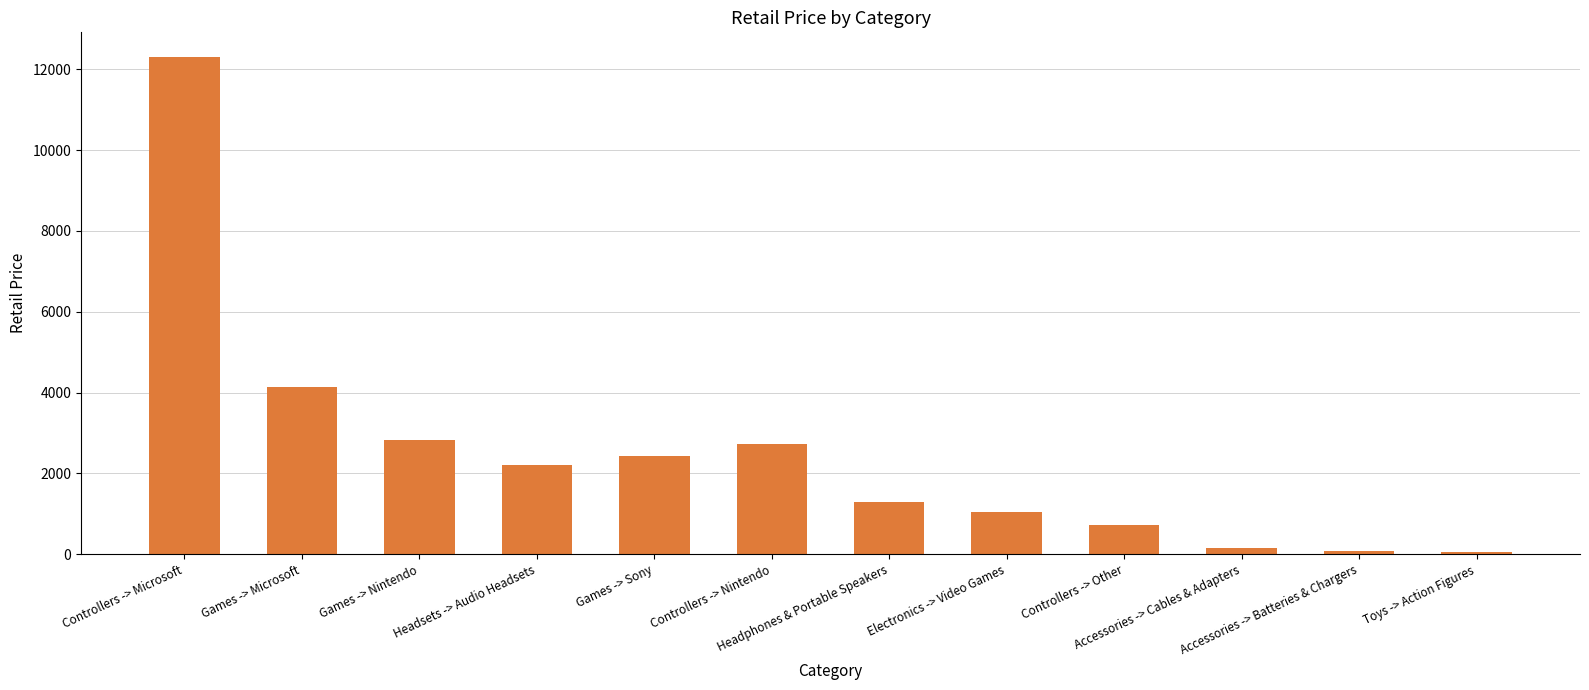

What is the change in value from Games -> Sony to Electronics -> Video Games?

-1391.3